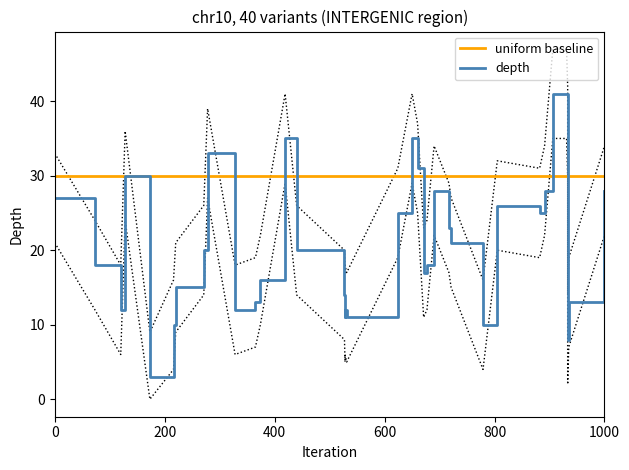

Is the value of uniform baseline at 21 greater than the value of depth at 16?

Yes